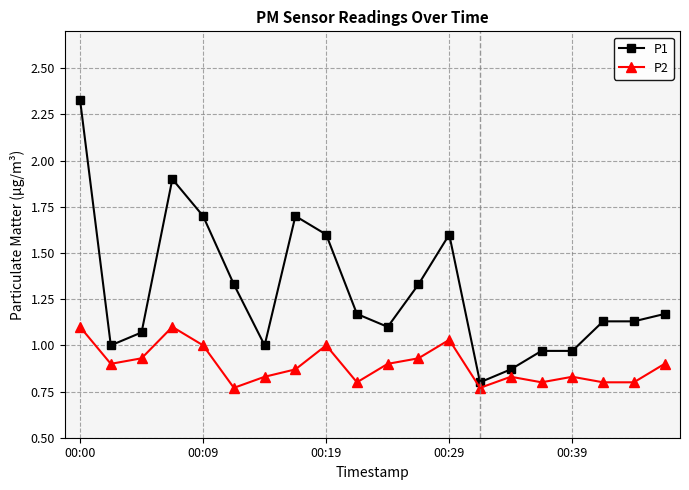

Which series has the largest range (max minus min)?

P1